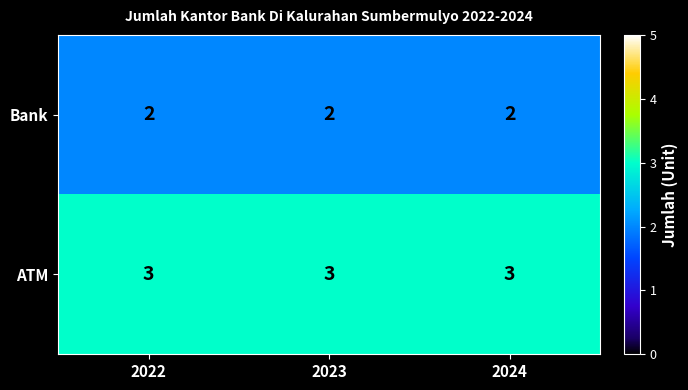

The ATM series shows 1 at 2022. True or false?

False